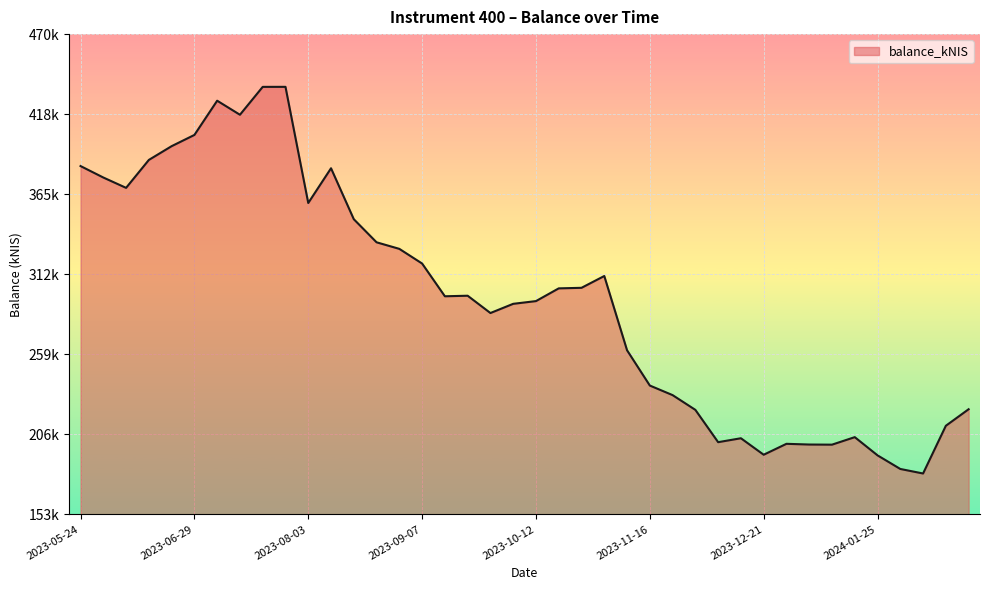

Is this an area chart (filled region under the line)?

Yes